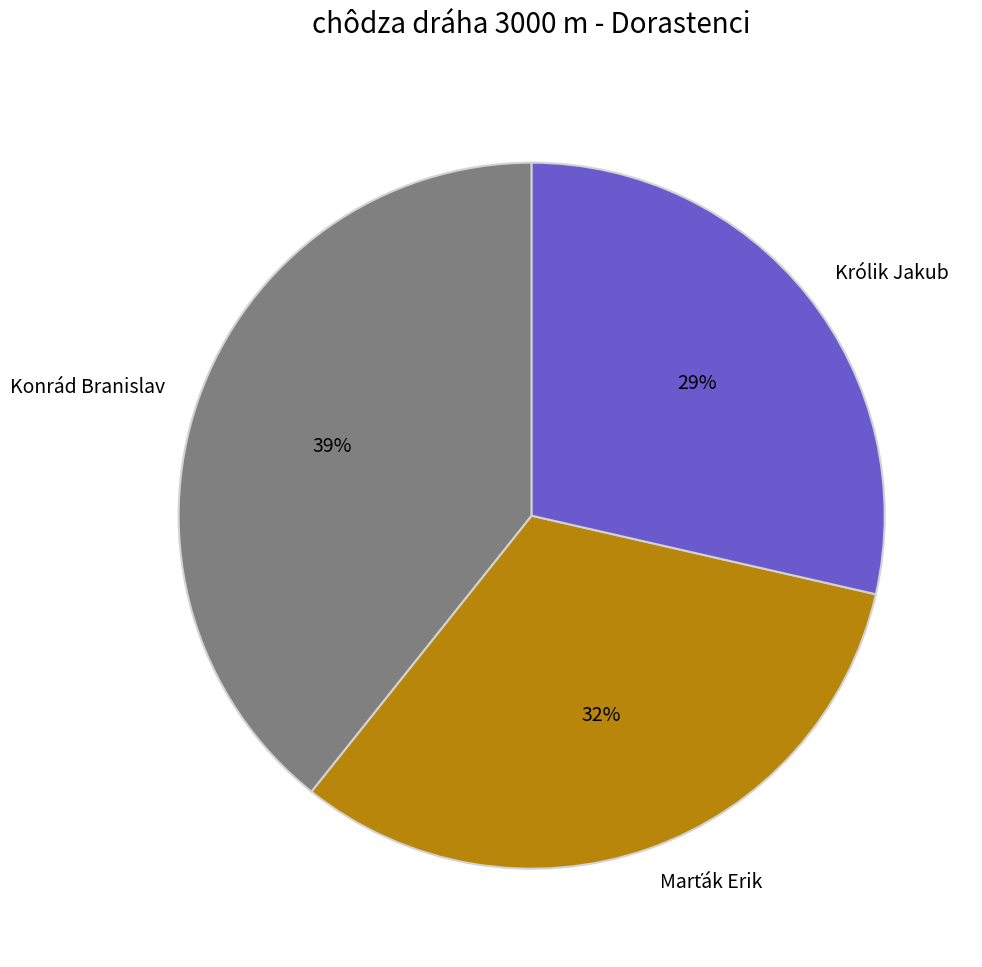

To the nearest percent, what percentage of the pie is Królik Jakub?

29%